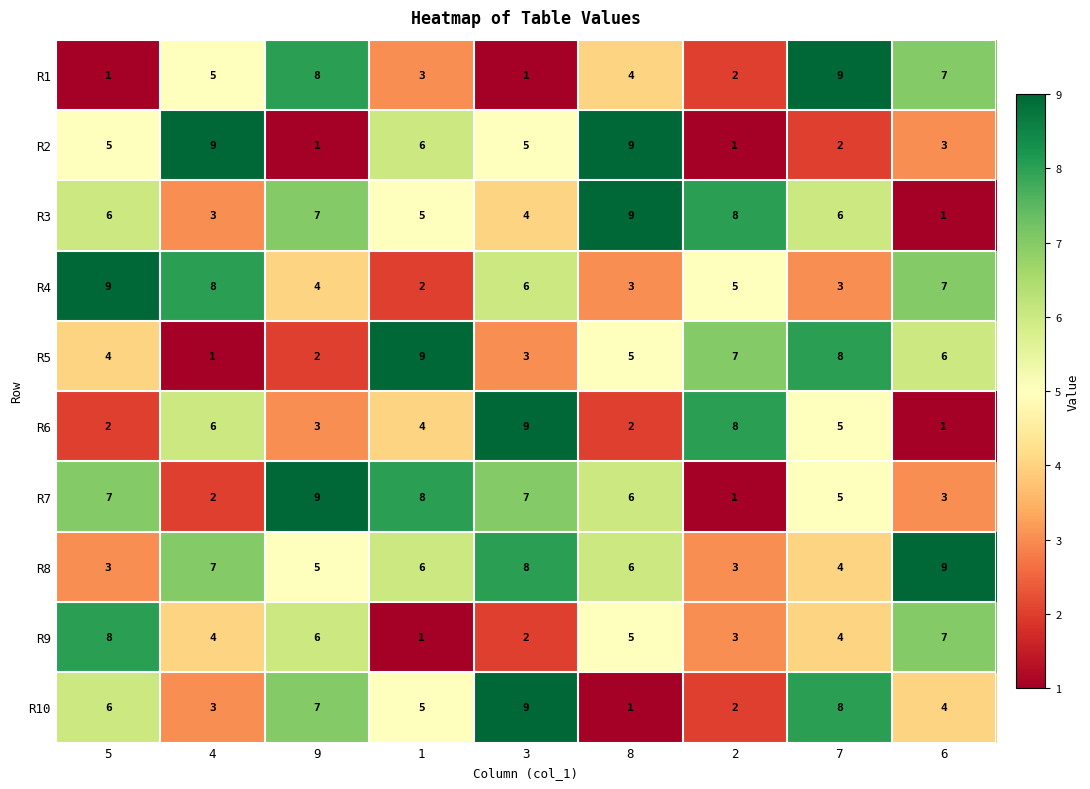

Is it true that R7 equals 3 at 1?

False